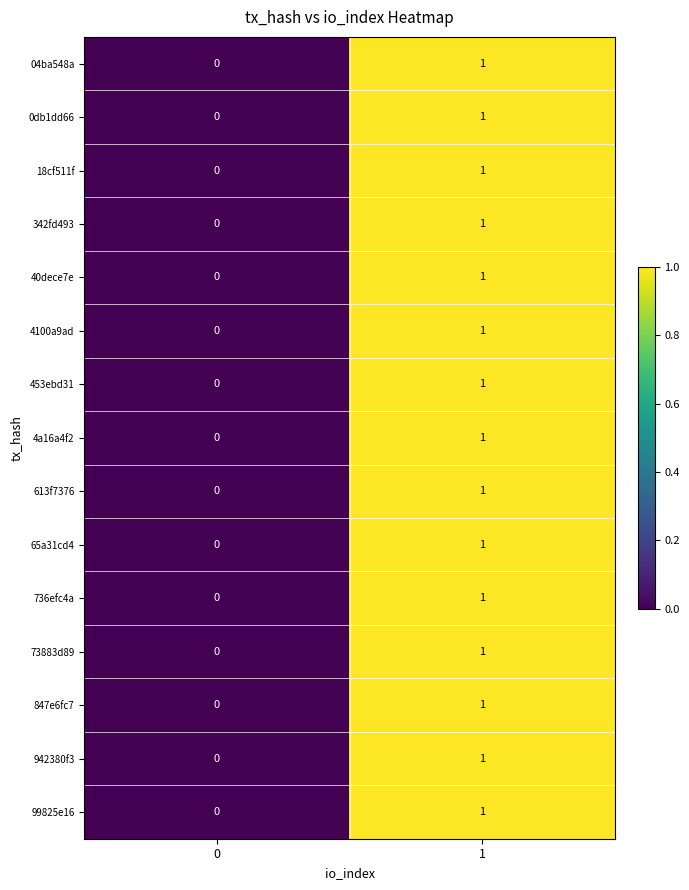

True or false: 453ebd31 has a value of 1 at 0.

False